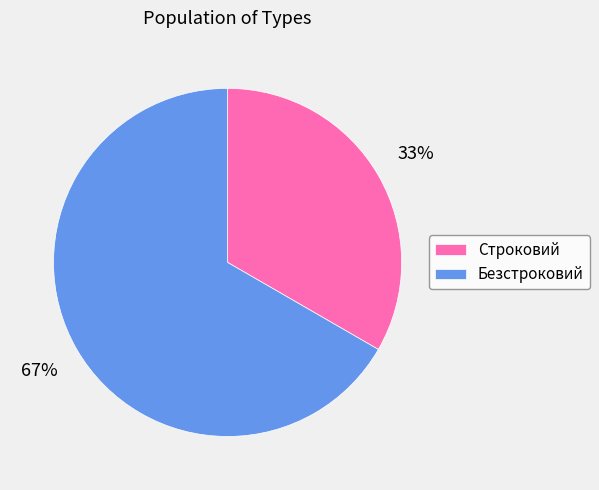

True or false: Безстроковий accounts for 54% of the total.

False